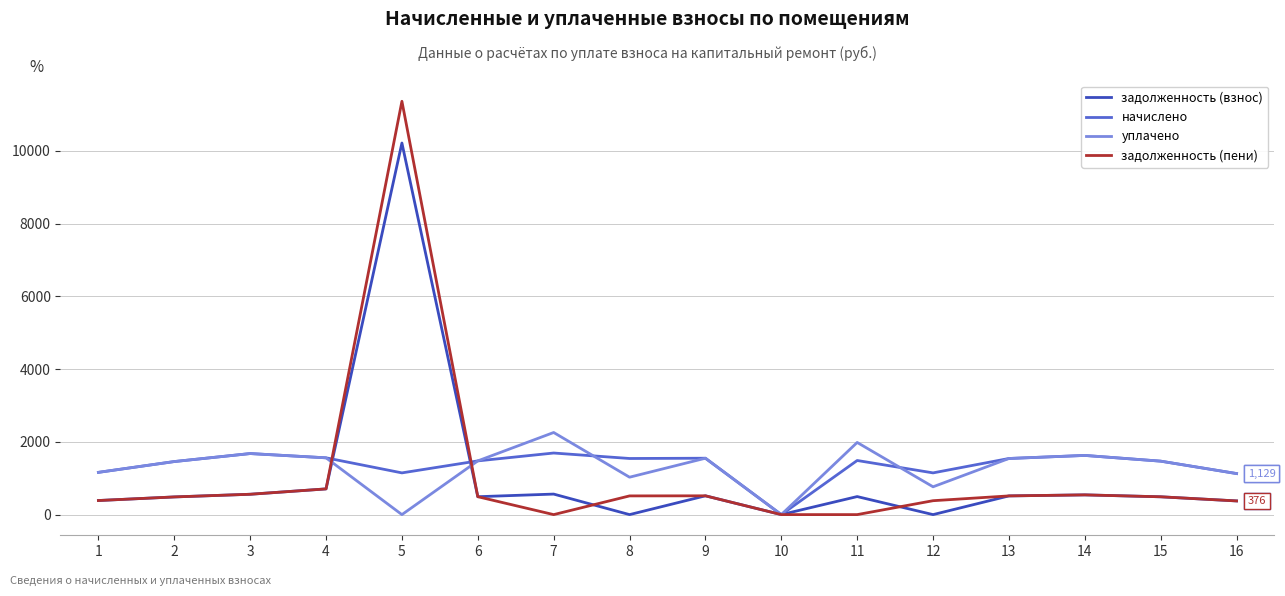

Is this an area chart (filled region under the line)?

No